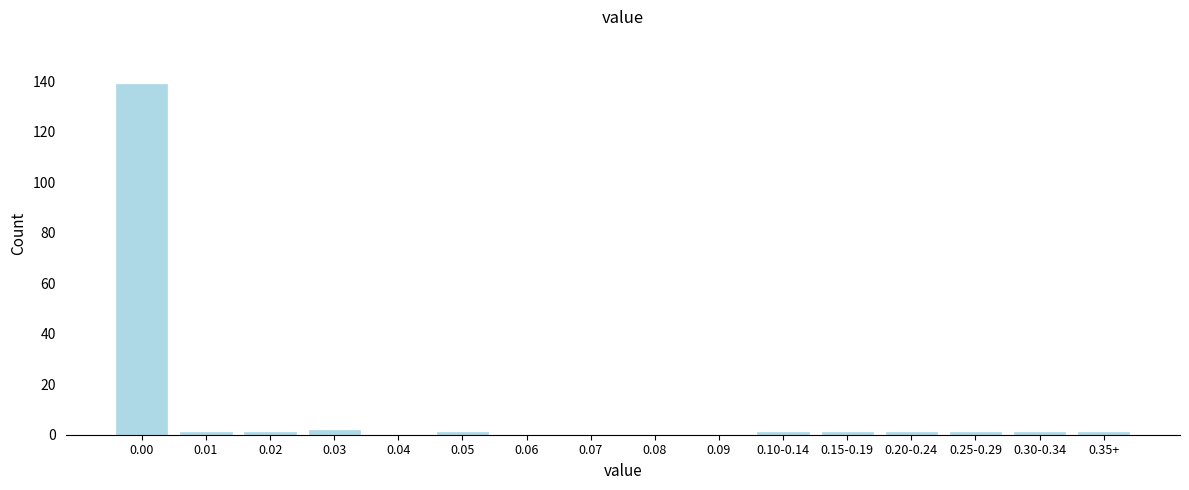

Reading left to right, extract all data points from this chart.

0.00=139	0.01=1	0.02=1	0.03=2	0.04=0	0.05=1	0.06=0	0.07=0	0.08=0	0.09=0	0.10-0.14=1	0.15-0.19=1	0.20-0.24=1	0.25-0.29=1	0.30-0.34=1	0.35+=1